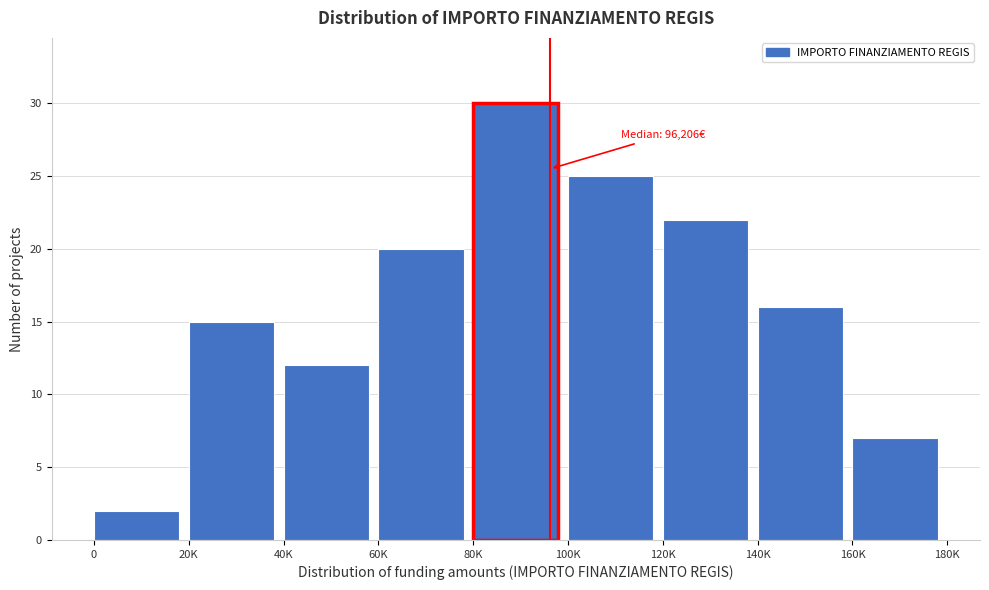

Reading right to left, extract all data points from this chart.

160K=7	140K=16	120K=22	100K=25	80K=30	60K=20	40K=12	20K=15	0=2